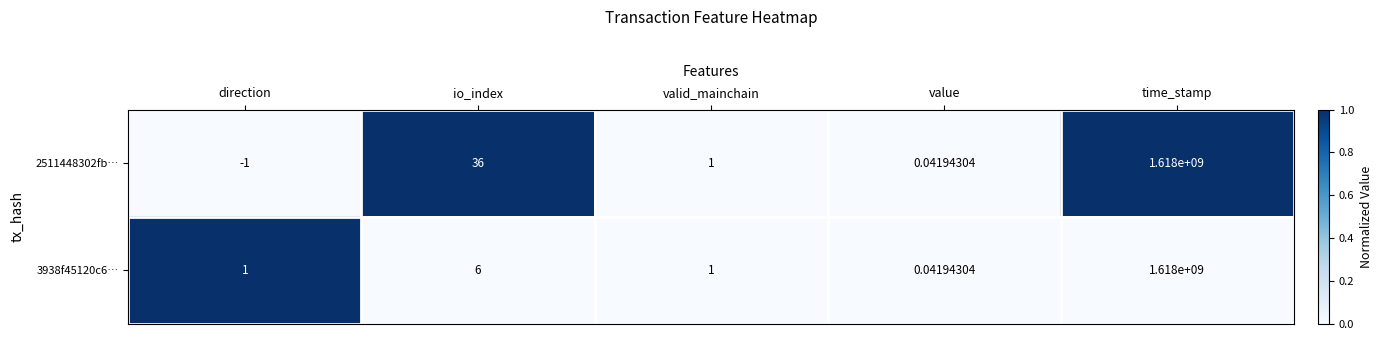

Where is 3938f45120c6… nearest to the value 809000000?

io_index